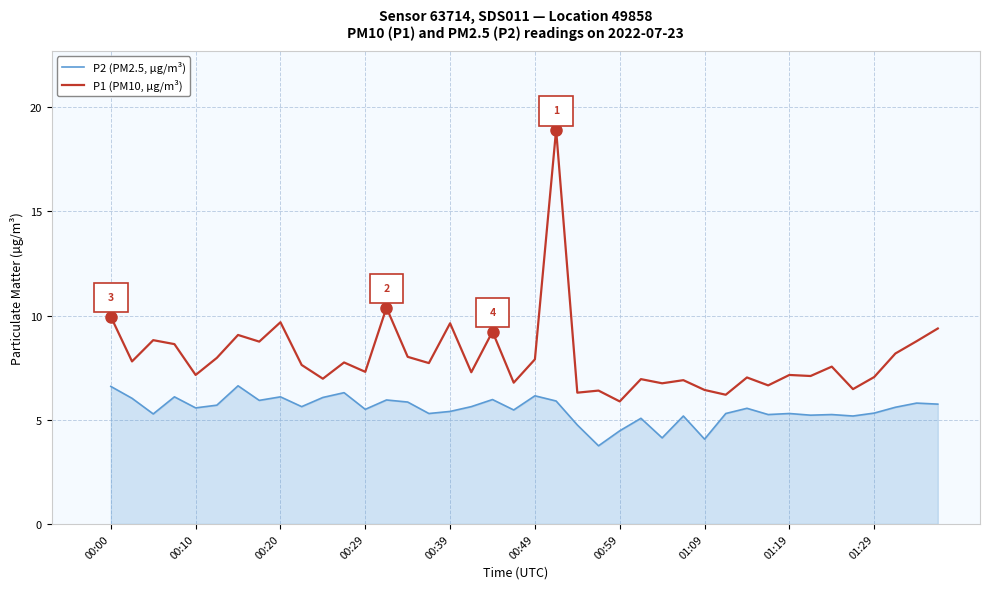

What is the minimum value shown in the chart?

3.8